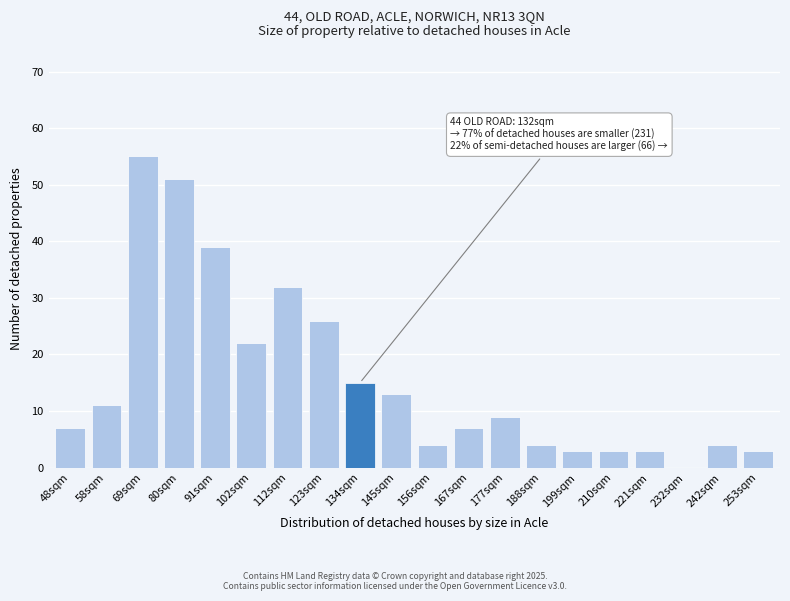

Reading right to left, list all the values displayed in this chart.

253sqm=3	242sqm=4	232sqm=0	221sqm=3	210sqm=3	199sqm=3	188sqm=4	177sqm=9	167sqm=7	156sqm=4	145sqm=13	134sqm=15	123sqm=26	112sqm=32	102sqm=22	91sqm=39	80sqm=51	69sqm=55	58sqm=11	48sqm=7